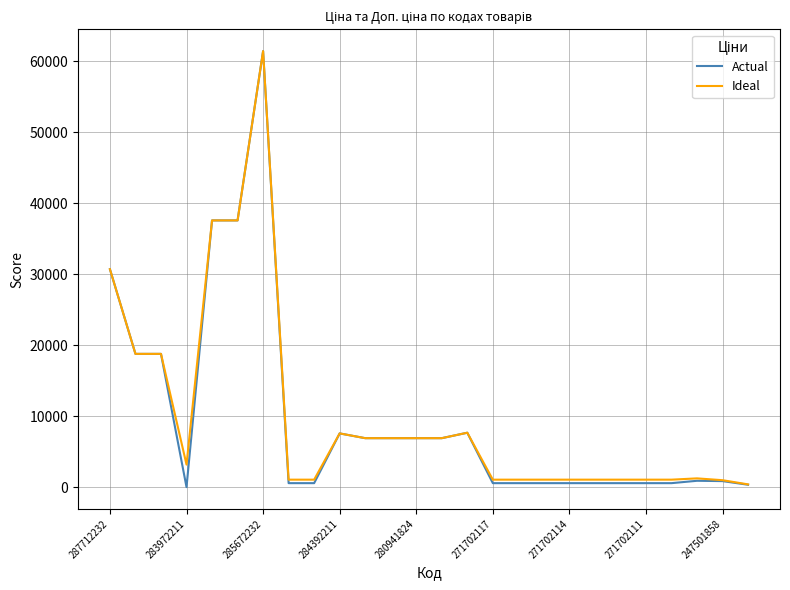

What is the greatest value displayed?

61434.3